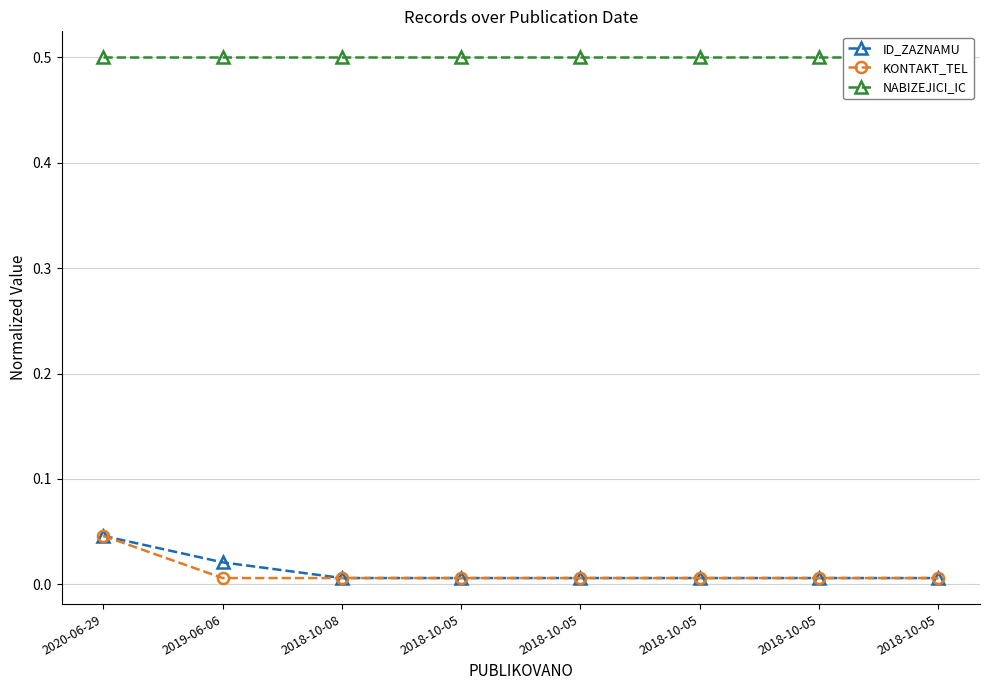

True or false: NABIZEJICI_IC and KONTAKT_TEL intersect in this chart.

False